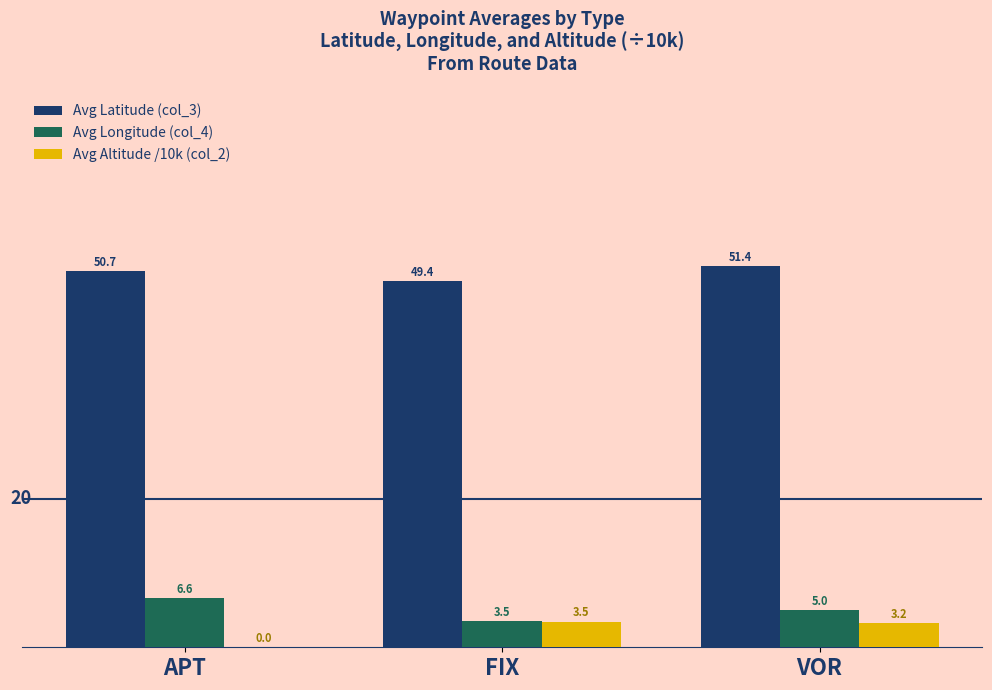

At which label does Avg Longitude (col_4) reach its peak?

APT